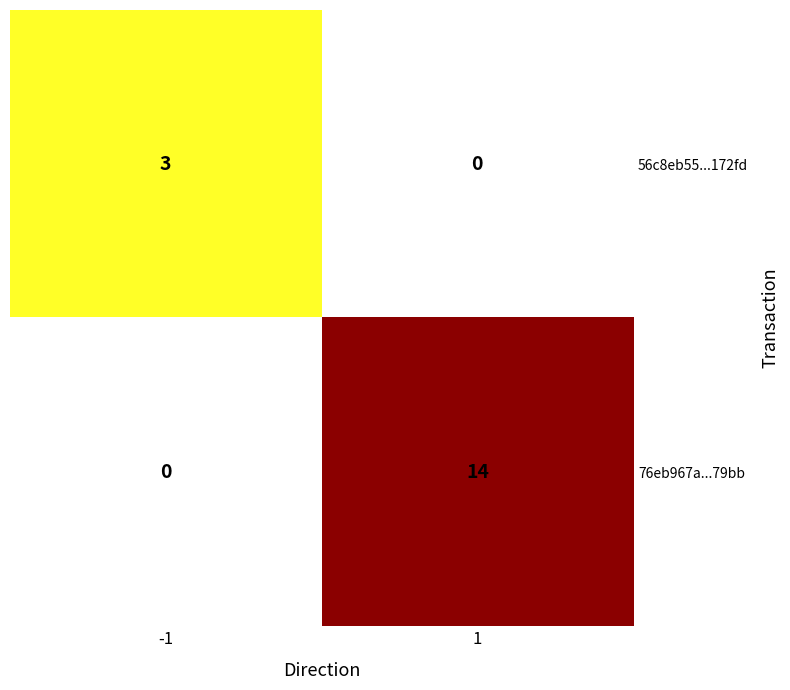

At how many categories does at least one series exceed 13?

1